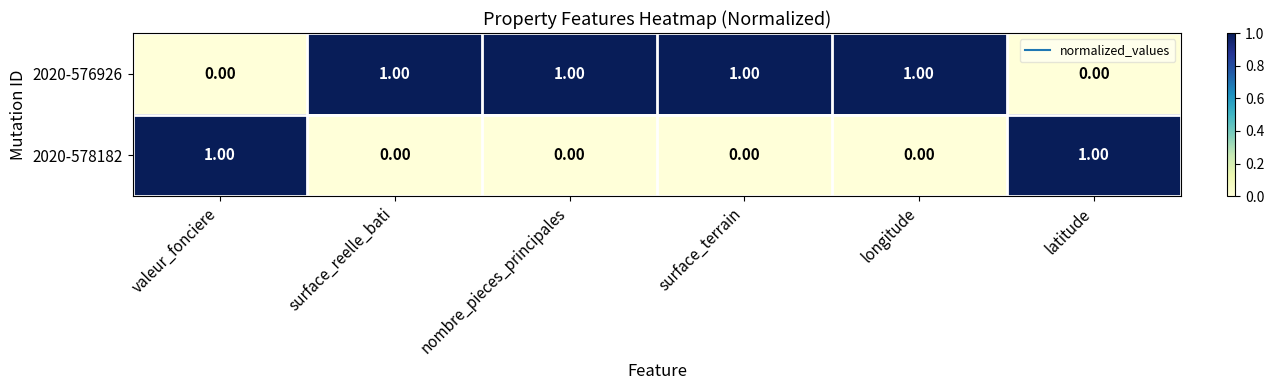

Which series has the largest total across all categories?

2020-576926